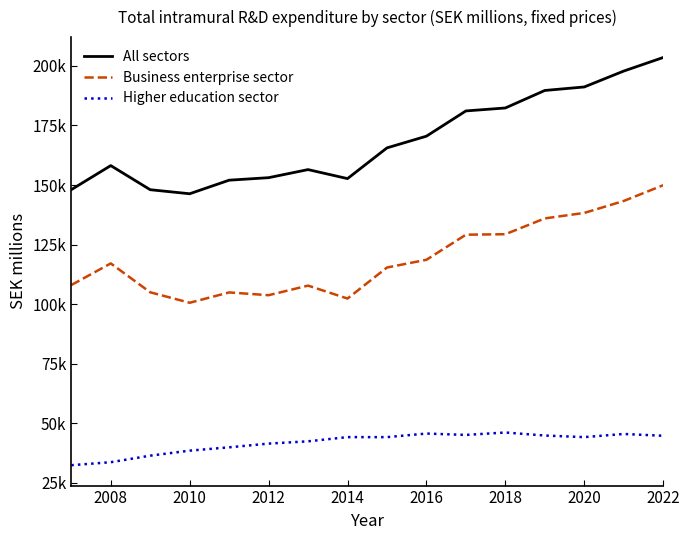

What are all the series names shown in the legend?

All sectors, Business enterprise sector, Higher education sector